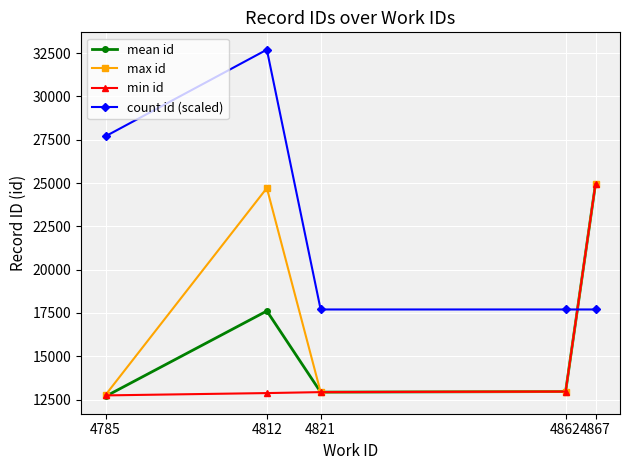

What is the difference between the highest and lowest values at 4821?

4772.0